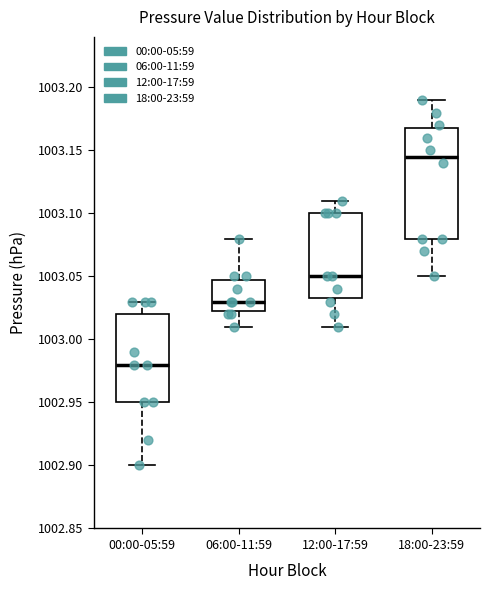

Where is the lower edge of the box for 12:00-17:59 on the y-axis? The values are not printed on the chart, so give them approximately, as read against the axis.

1003.035